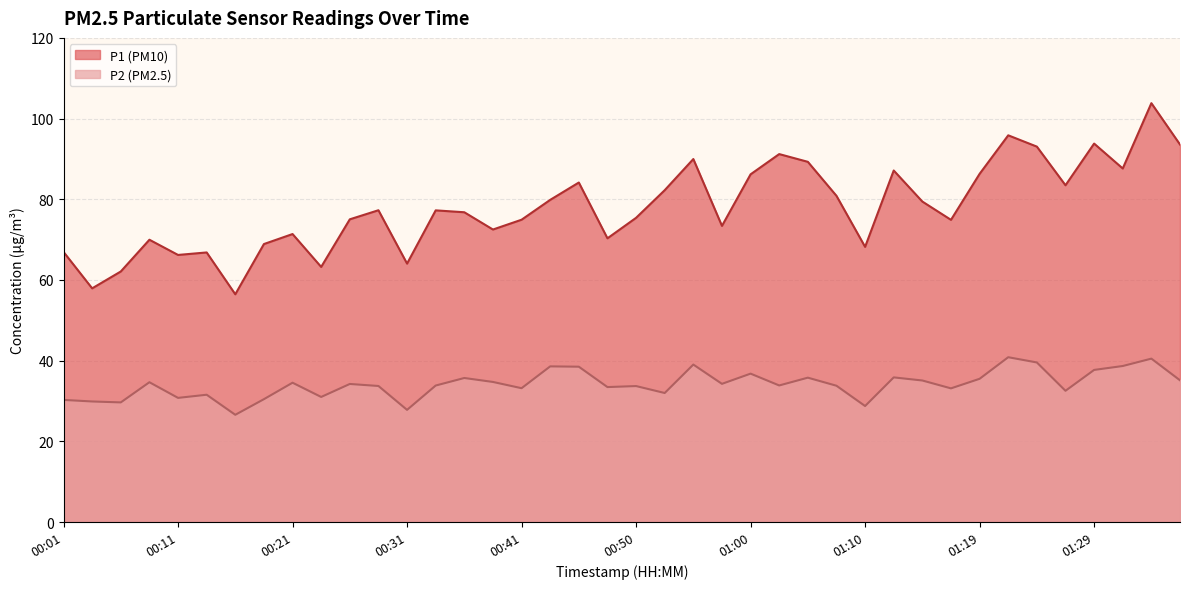

List the series in order of their peak value, highest first.

P1, P2